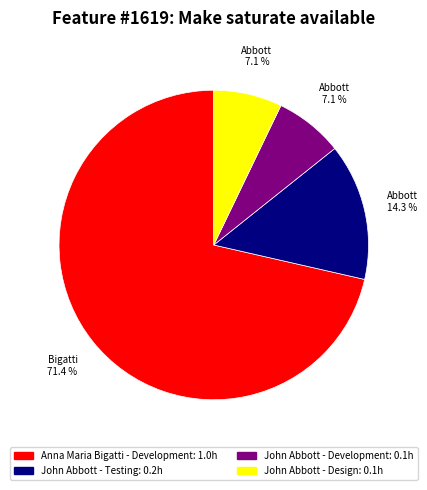

Is there any slice that represents more than half of the pie?

Yes